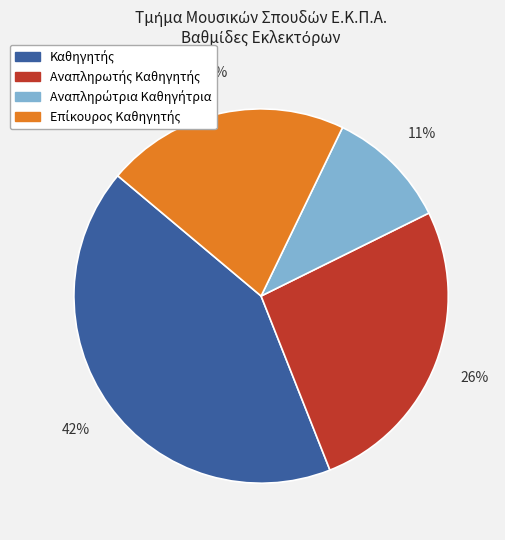

To the nearest percent, what is the average slice percentage?

25%